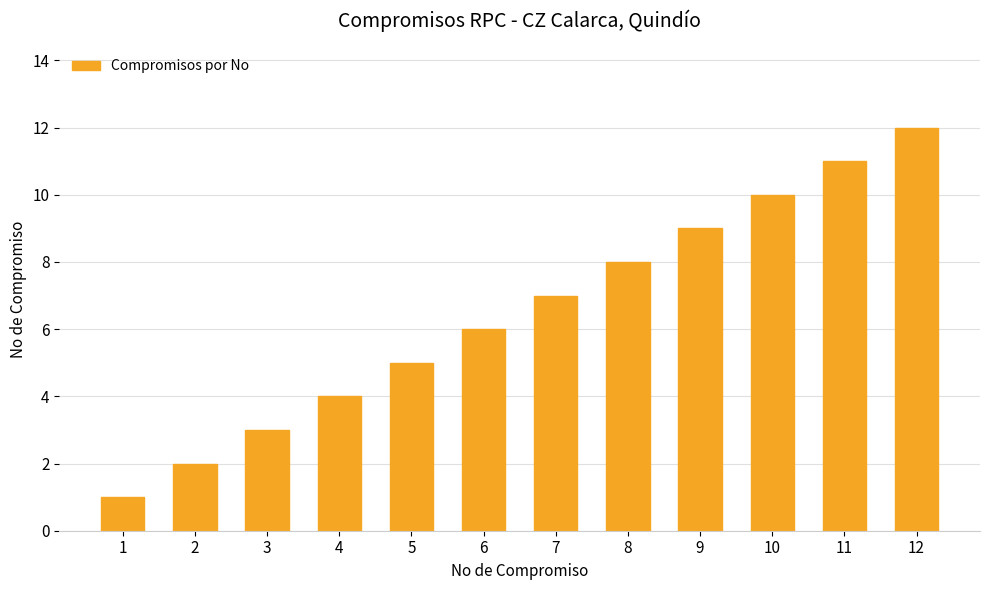

What is the sum of the values at 12 and 2?

14